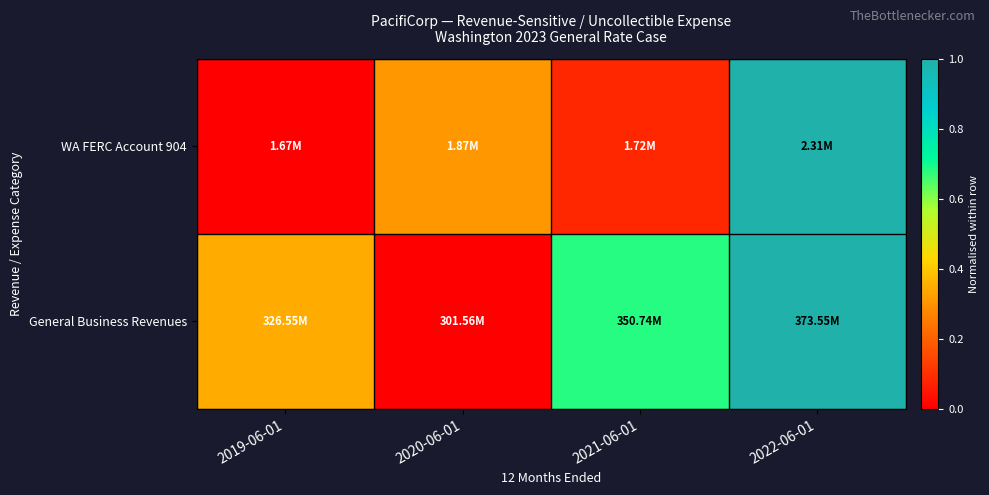

Reading right to left, what are all the values shown in this chart?

WA FERC Account 904: 2022-06-01=1.0	2021-06-01=0.1	2020-06-01=0.3	2019-06-01=0.0
General Business Revenues: 2022-06-01=1.0	2021-06-01=0.7	2020-06-01=0.0	2019-06-01=0.3